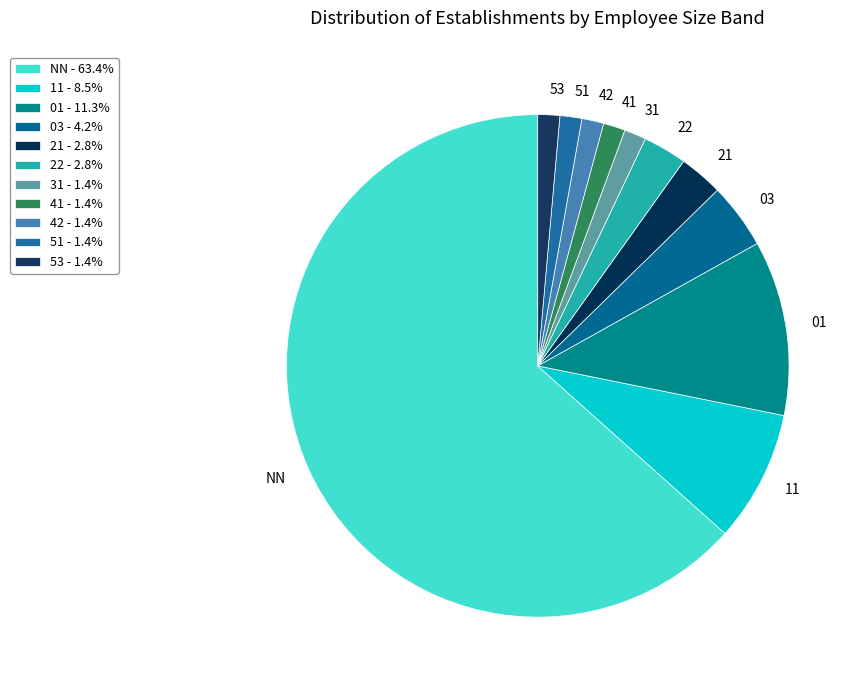

Count the number of slices in the pie.

11